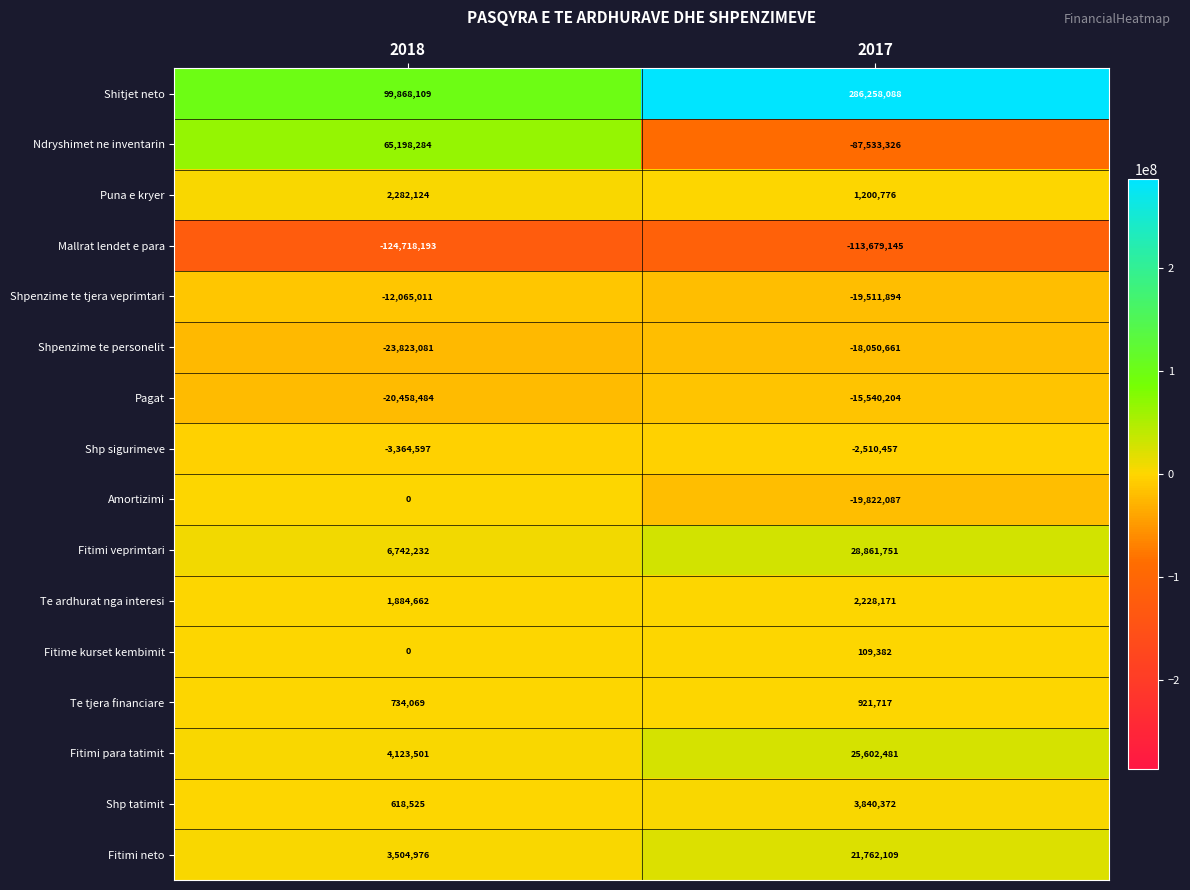

List the series in order of their peak value, highest first.

Shitjet neto, Ndryshimet ne inventarin, Fitimi veprimtari, Fitimi para tatimit, Fitimi neto, Shp tatimit, Puna e kryer, Te ardhurat nga interesi, Te tjera financiare, Fitime kurset kembimit, Amortizimi, Shp sigurimeve, Shpenzime te tjera veprimtari, Pagat, Shpenzime te personelit, Mallrat lendet e para